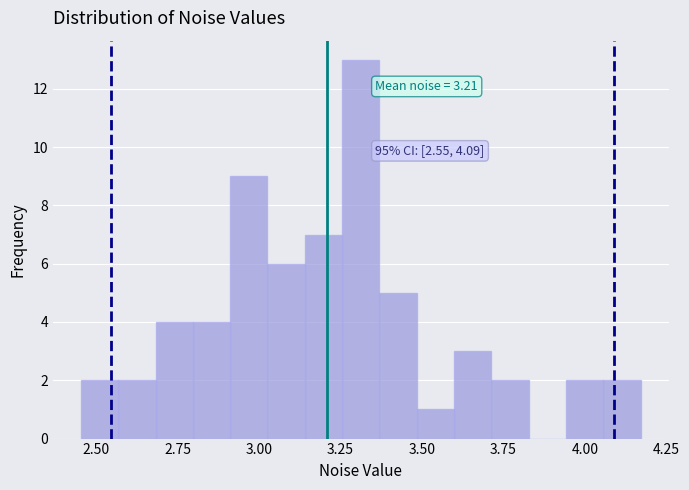

Around what value on the x-axis is the tallest bar? Give the approximate position of its centre, as read against the axis.

3.30